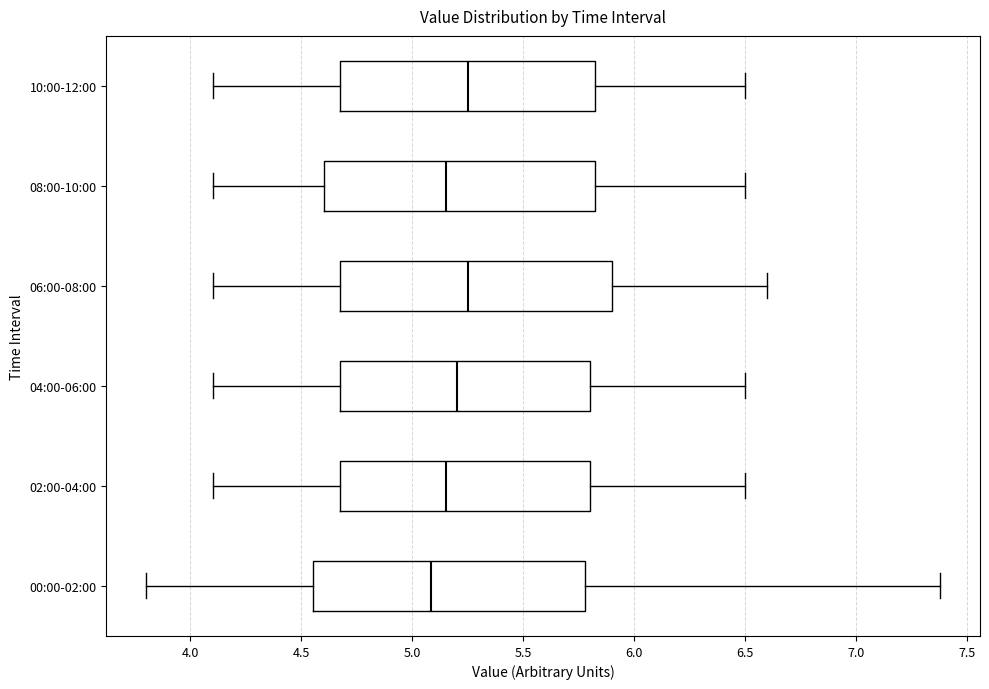

Reading bottom to top, read every box against the x-axis: the position of its median line, the range the box covers, and the ends of its whiskers. The values are not printed on the chart, so give them approximately, as read against the axis.

00:00-02:00: median 5.10, box 4.55 to 5.80, whiskers 3.80 to 7.40
02:00-04:00: median 5.15, box 4.70 to 5.80, whiskers 4.10 to 6.50
04:00-06:00: median 5.20, box 4.70 to 5.80, whiskers 4.10 to 6.50
06:00-08:00: median 5.25, box 4.70 to 5.90, whiskers 4.10 to 6.60
08:00-10:00: median 5.15, box 4.60 to 5.85, whiskers 4.10 to 6.50
10:00-12:00: median 5.25, box 4.70 to 5.85, whiskers 4.10 to 6.50